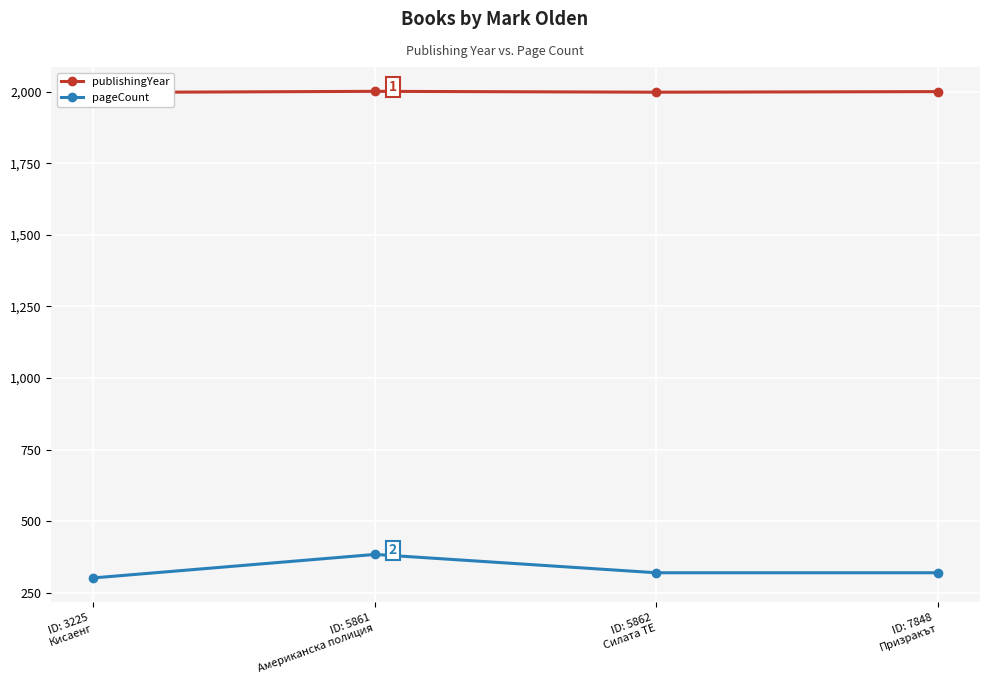

At ID: 7848
Призракът, list the series in order from largest to smallest.

publishingYear, pageCount